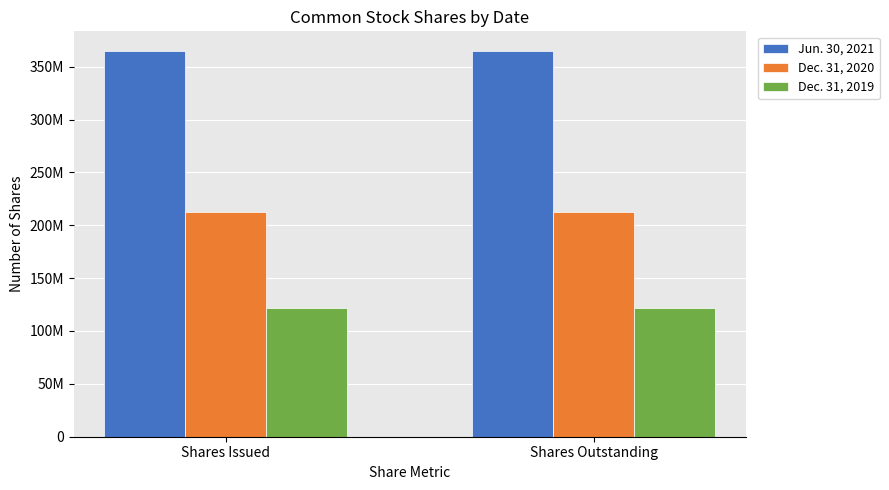

What is the spread (max minus min) of values at Shares Issued?

243837392